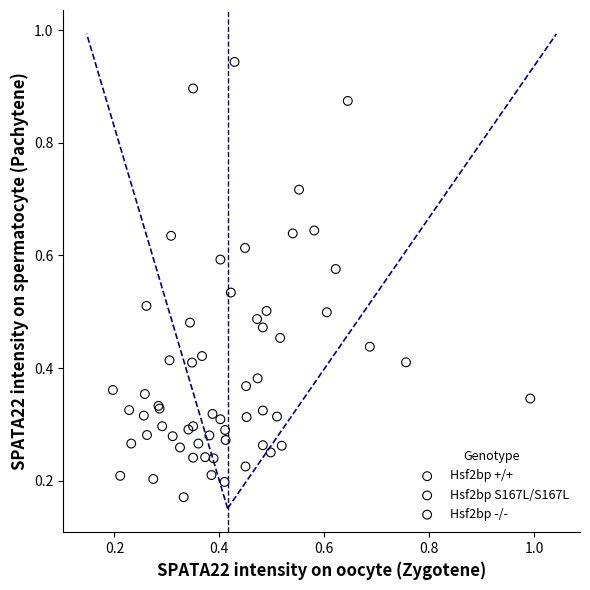

Which series contains the highest Y value?

Hsf2bp -/-